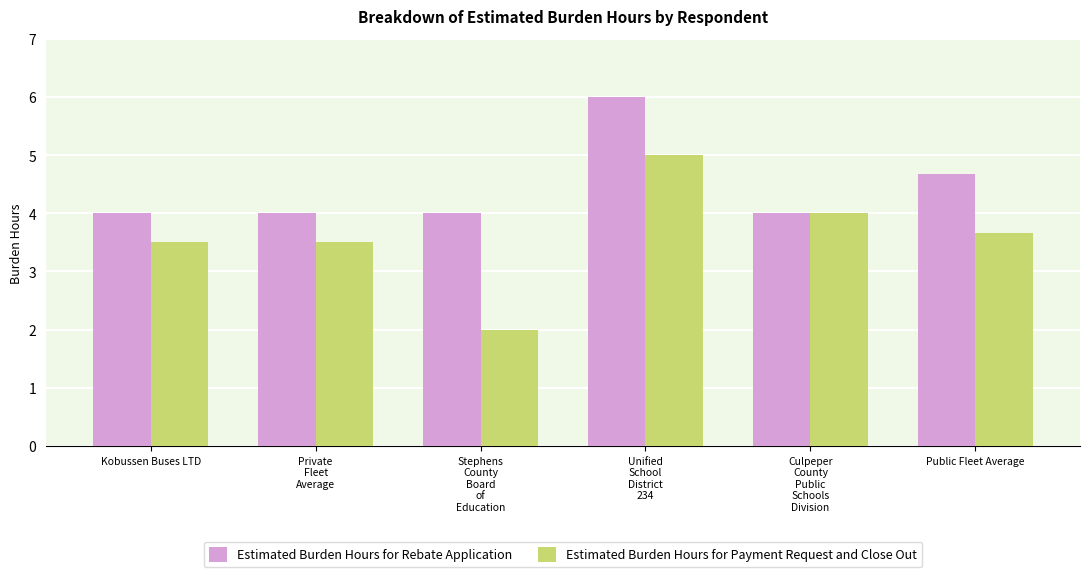

Is it true that Estimated Burden Hours for Rebate Application equals 7.5 at Public Fleet Average?

False